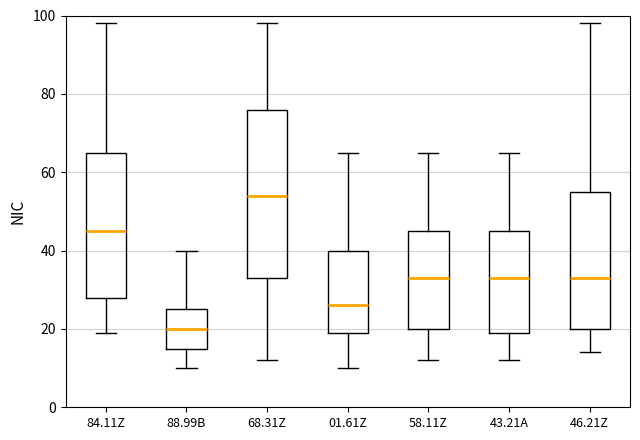

Which box is the tallest, from its lower edge to its upper edge?

68.31Z